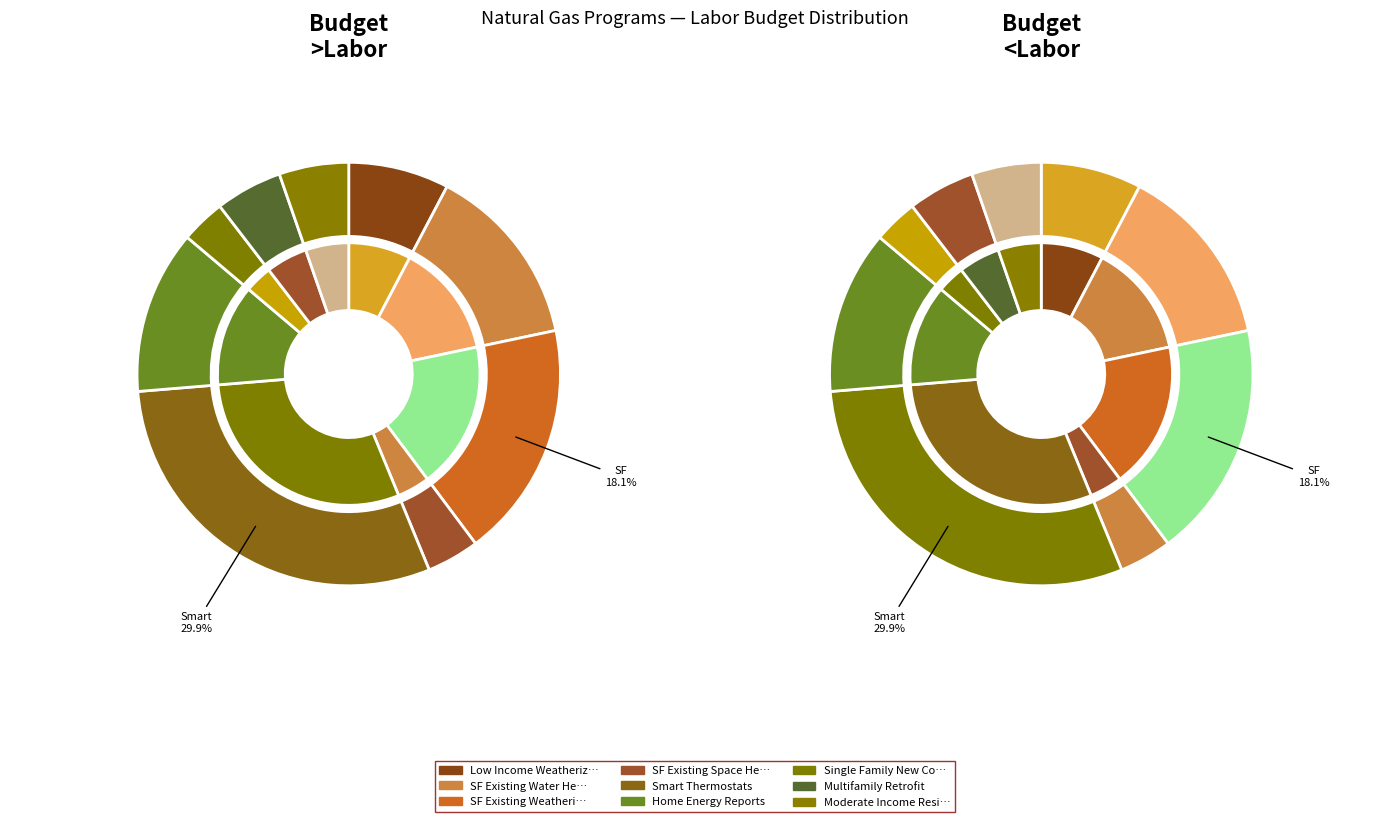

True or false: Single Family New Construction accounts for 3% of the total.

True